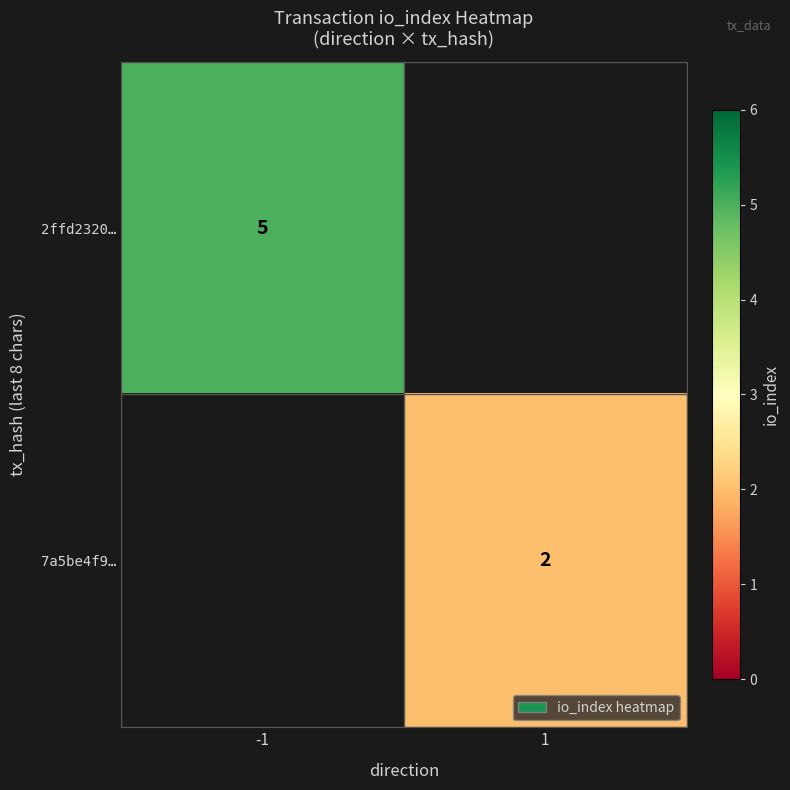

The 2ffd2320… series shows 5 at -1. True or false?

True